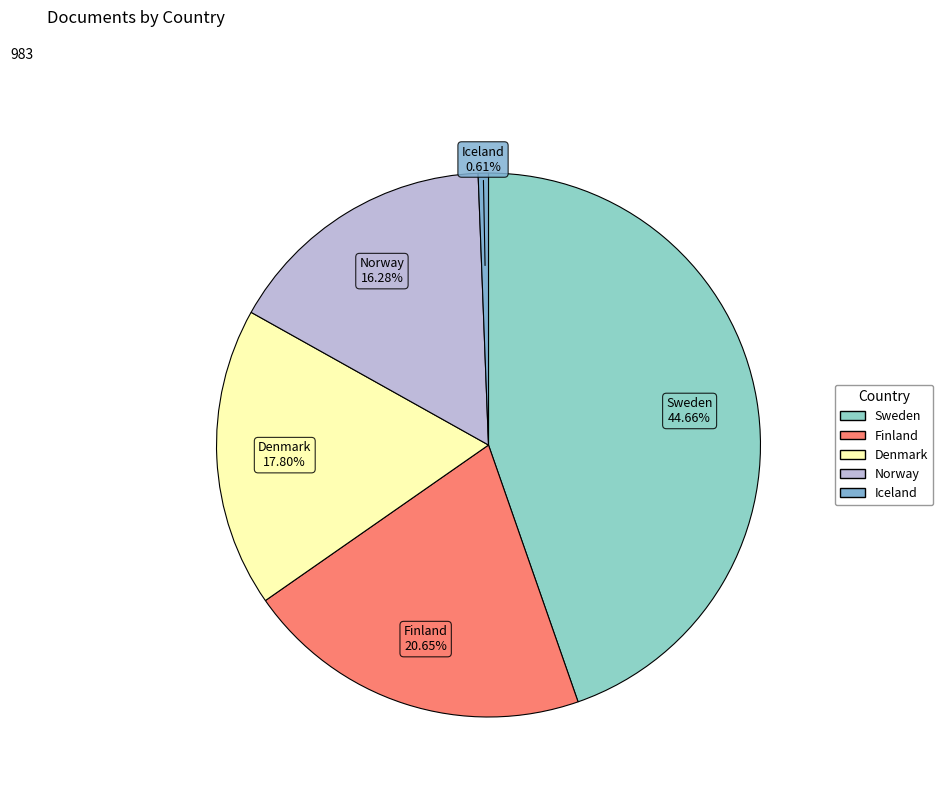

To the nearest percent, what portion does Denmark represent?

18%